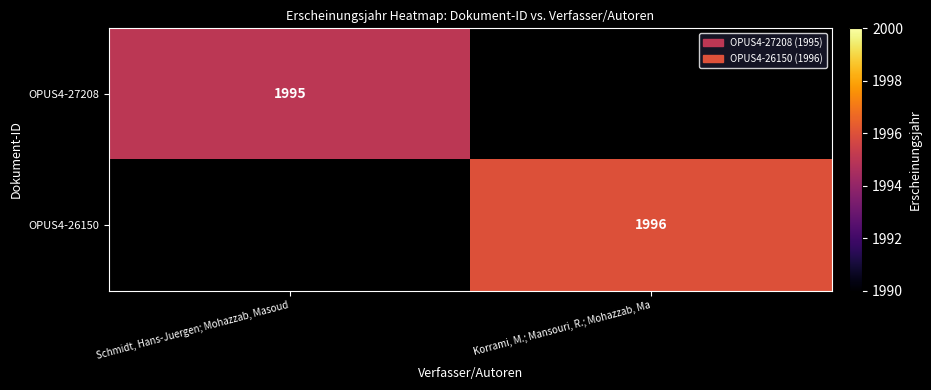

The OPUS4-26150 series shows 441 at Korrami, M.; Mansouri, R.; Mohazzab, Ma. True or false?

False